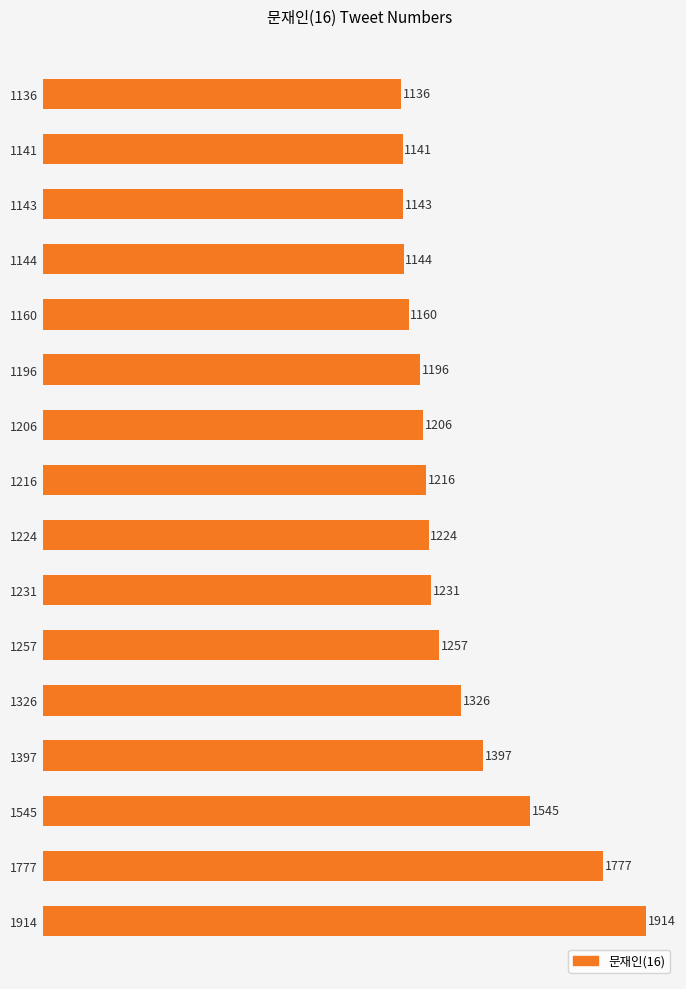

What is the minimum value shown in the chart?

1136